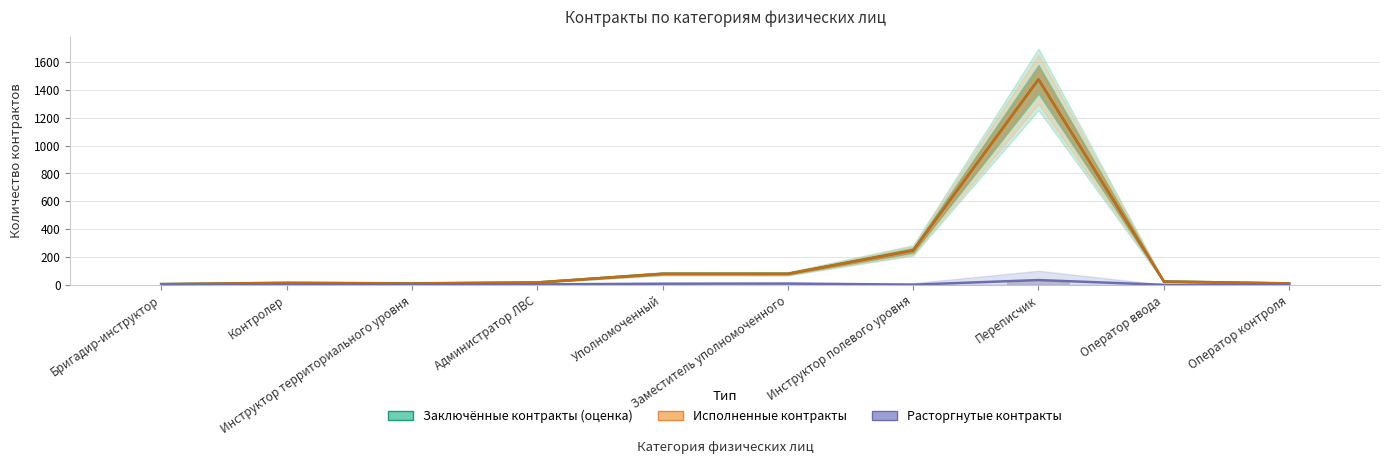

Count the number of data series in this chart.

3